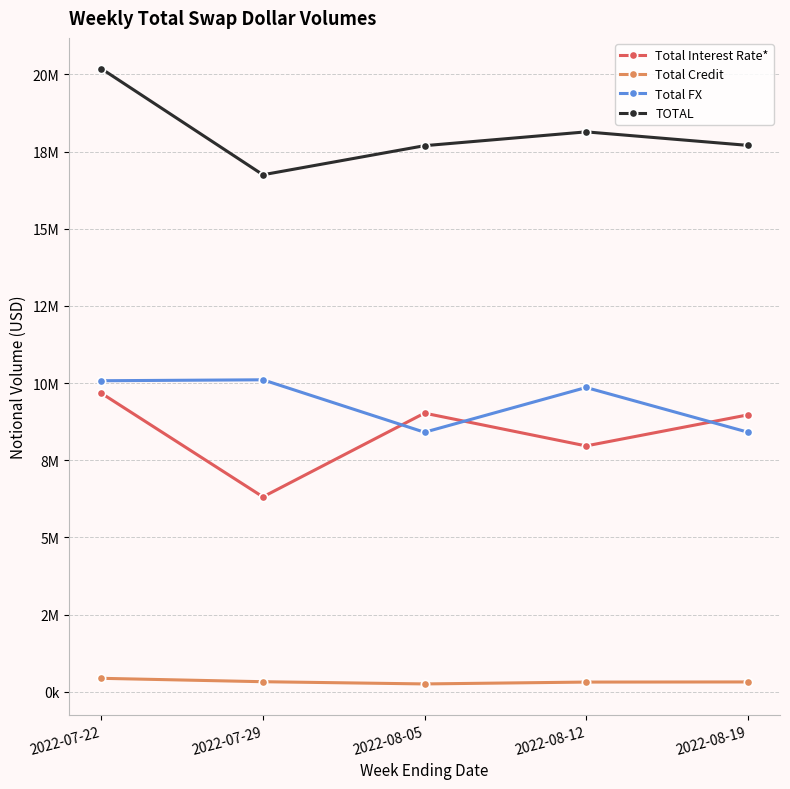

True or false: Total Credit and Total FX cross at least once.

False